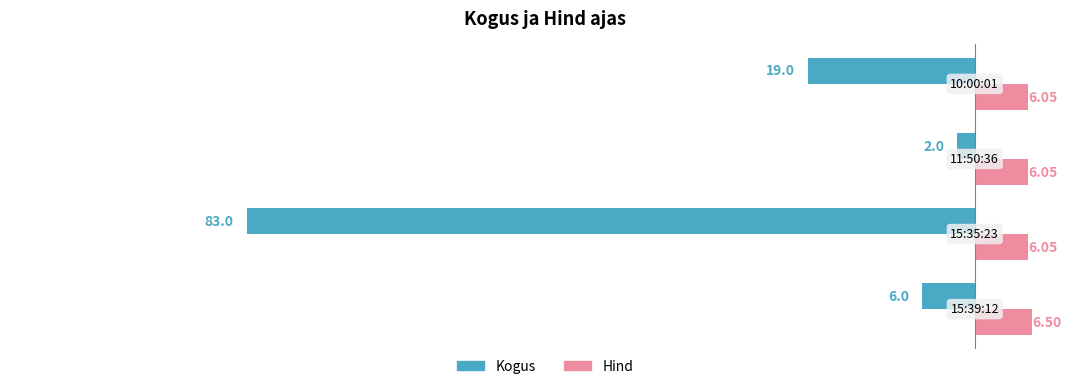

What is the sum of all Kogus values?

-110.0